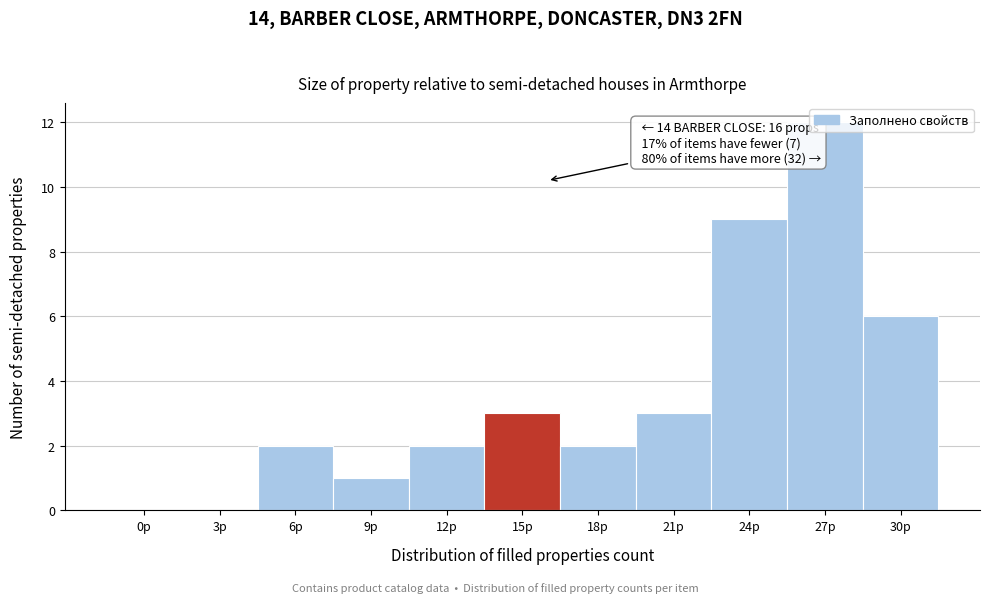

What is the greatest value displayed?

12